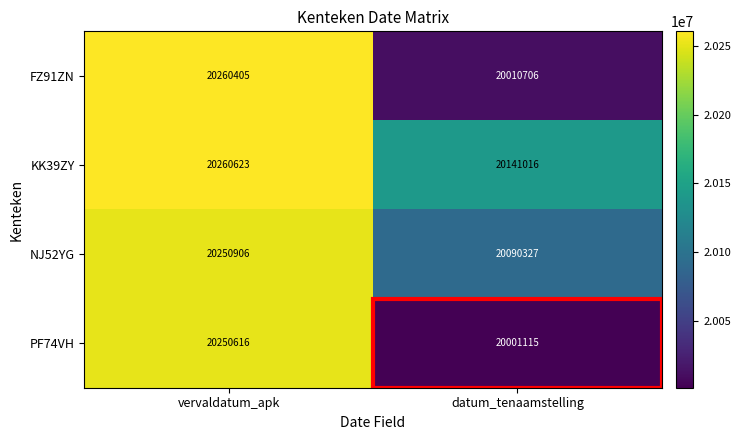

What is the average value of the KK39ZY series?

20200820